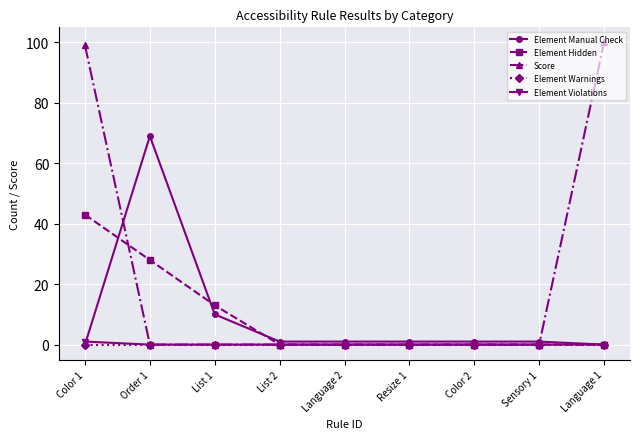

Is the value of Element Hidden at List 1 greater than the value of Element Warnings at Color 2?

Yes